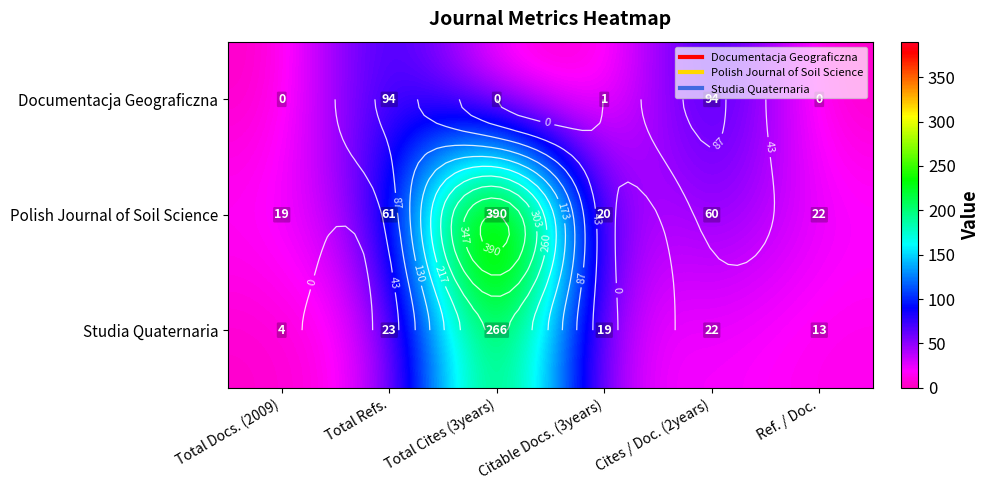

What is the highest value of the Documentacja Geograficzna series?

94